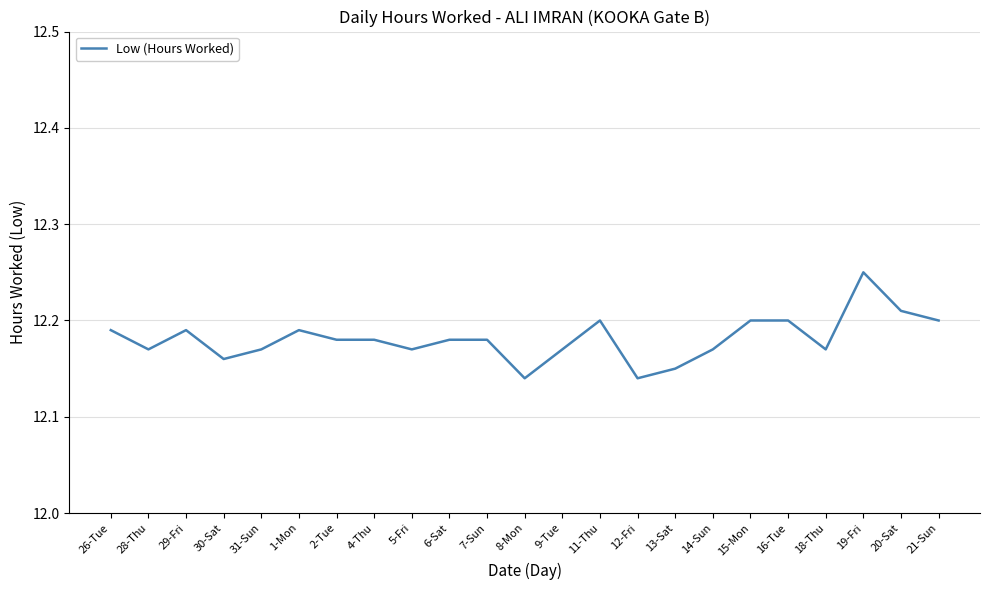

Which has a higher value, 18-Thu or 21-Sun?

21-Sun